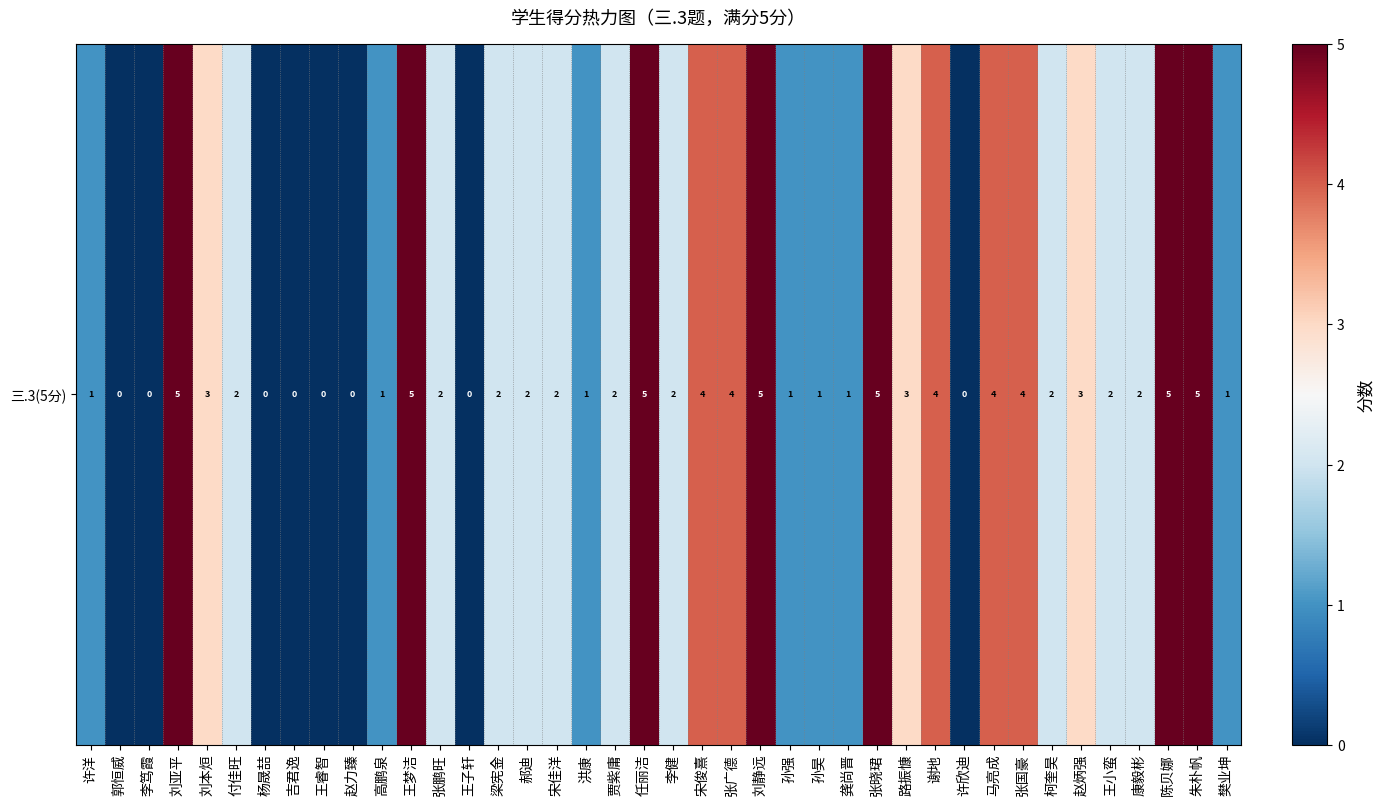

Reading left to right, what are all the values shown in this chart?

许洋=1	郭恒威=0	李笃霞=0	刘亚平=5	刘本烜=3	付佳旺=2	杨晟喆=0	吉君逸=0	王睿智=0	赵力臻=0	高鹏泉=1	王梦洁=5	张鹏旺=2	王子轩=0	梁宪金=2	郝迪=2	宋佳洋=2	洪康=1	贾紫庸=2	任丽洁=5	李健=2	宋俊熹=4	张广德=4	刘静远=5	孙强=1	孙昊=1	龚尚晋=1	张晓珺=5	路振慷=3	谢地=4	许欣迪=0	马亮成=4	张国豪=4	柯奎昊=2	赵炳强=3	王小蛮=2	康毅彬=2	陈贝娜=5	朱朴帆=5	樊业坤=1